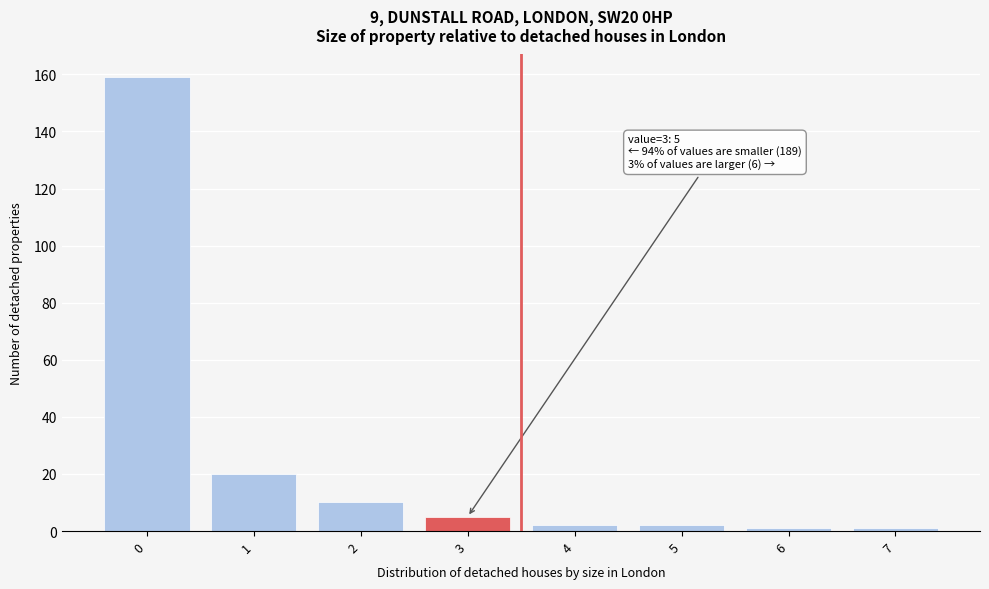

Reading left to right, extract all data points from this chart.

0=159	1=20	2=10	3=5	4=2	5=2	6=1	7=1